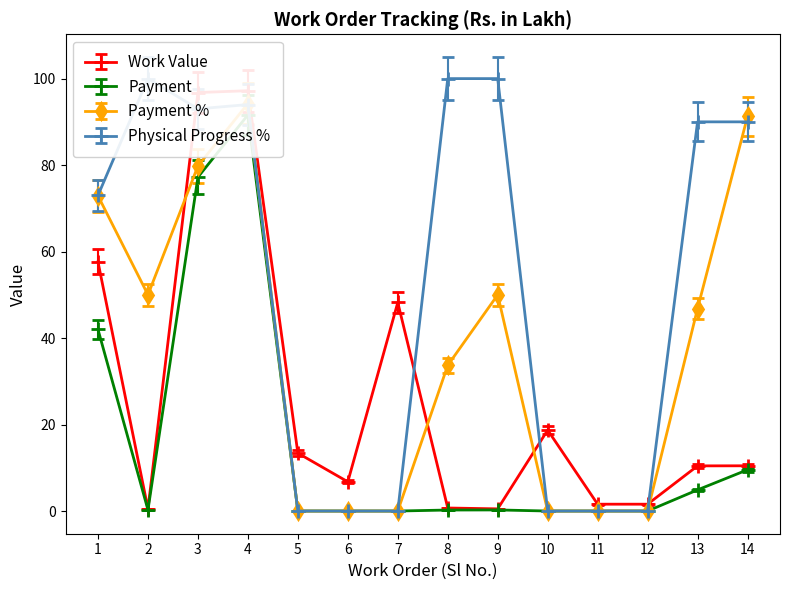

True or false: Payment has a value of -61.7 at 5.

False